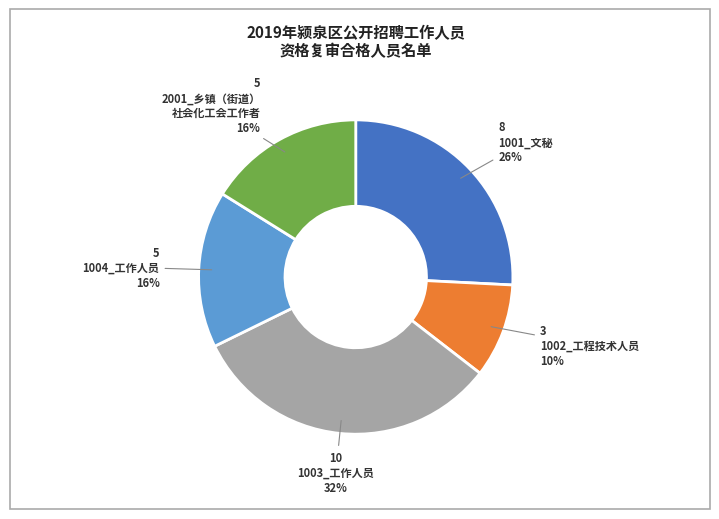

Is there a majority slice in this chart?

No